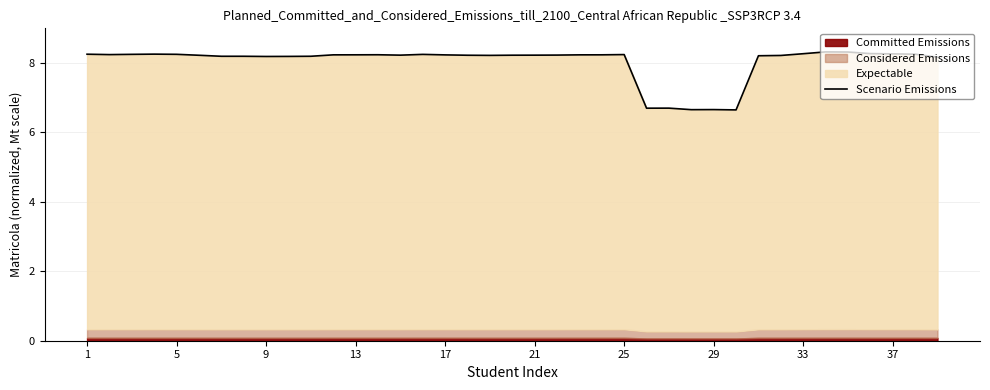

How many lines are shown in the chart?

1